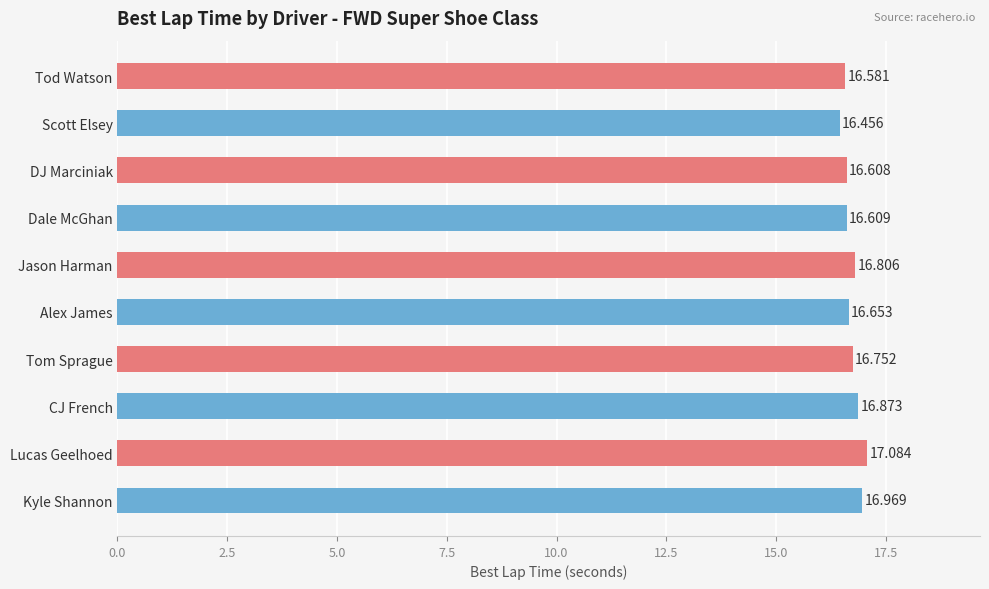

Does the chart contain stacked bars?

No